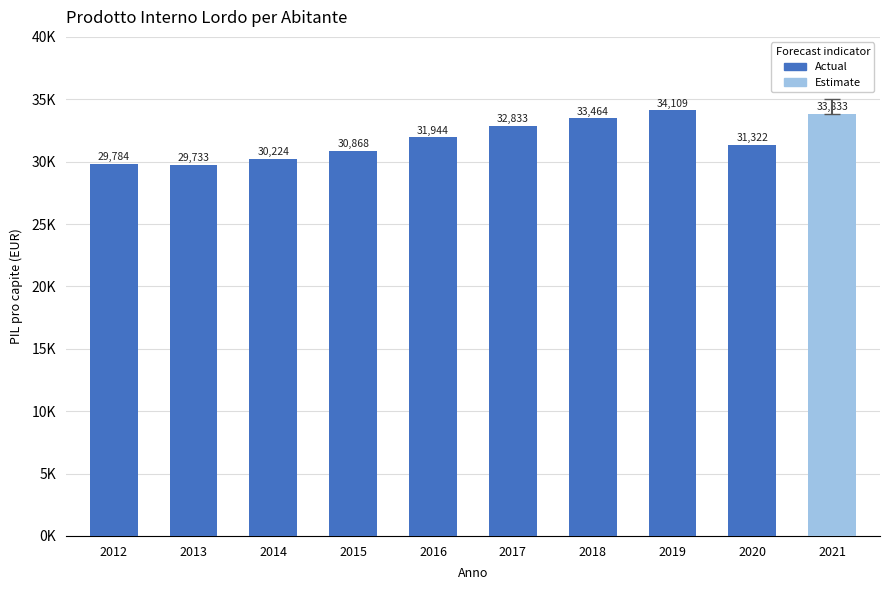

At which category does the chart reach its minimum across all series?

2013